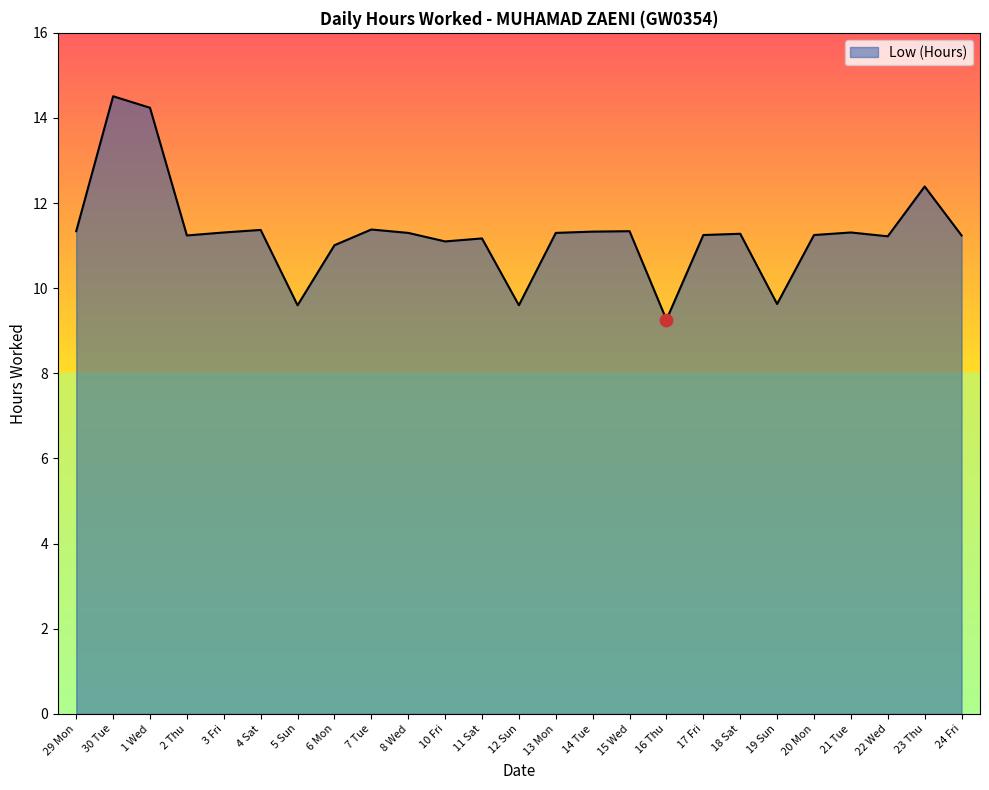

Which has a higher value, 5 Sun or 30 Tue?

30 Tue